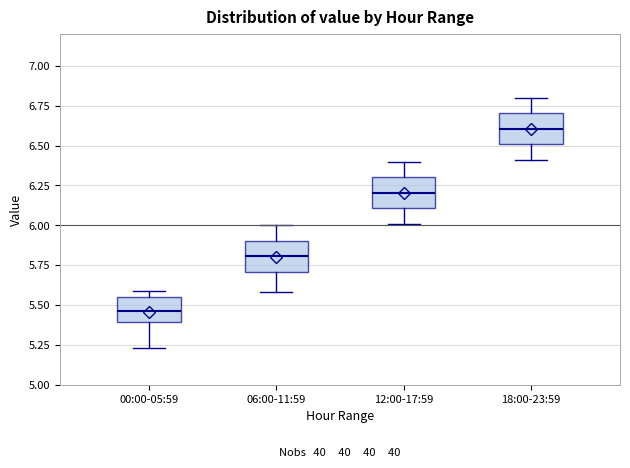

Which box has the lowest median line?

00:00-05:59